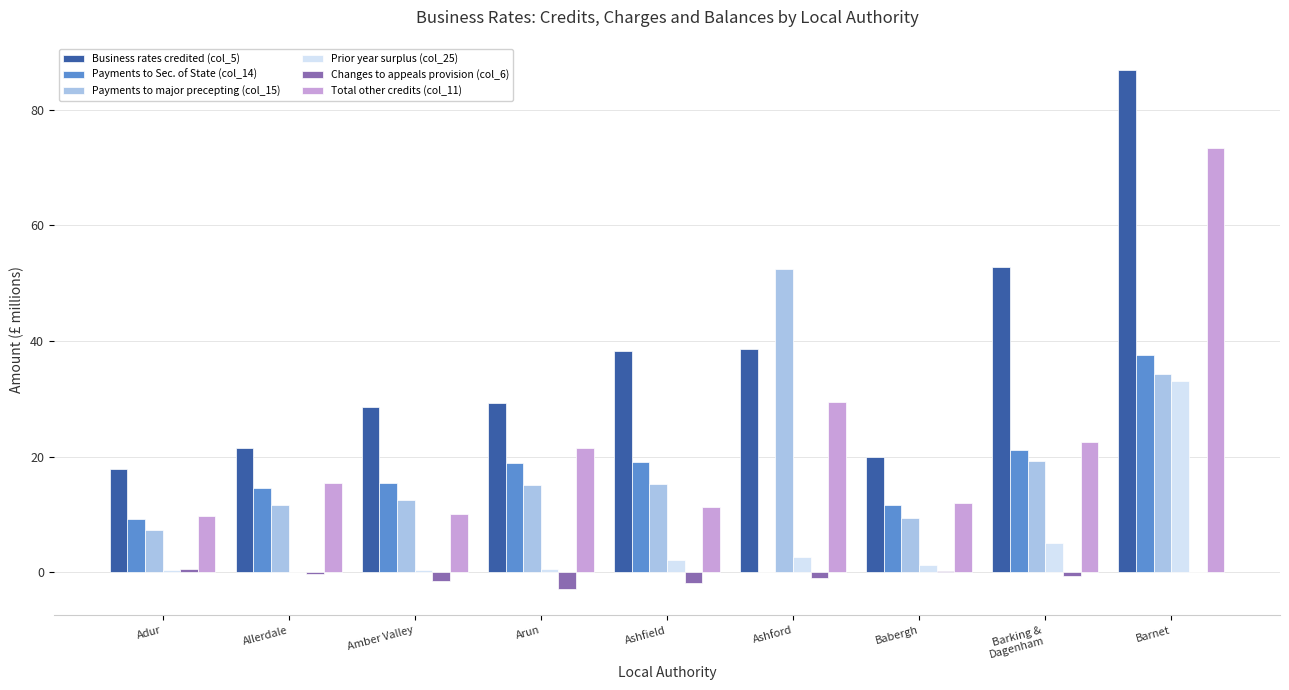

Between Amber Valley and Ashfield, which series saw the biggest shift?

Business rates credited (col_5)